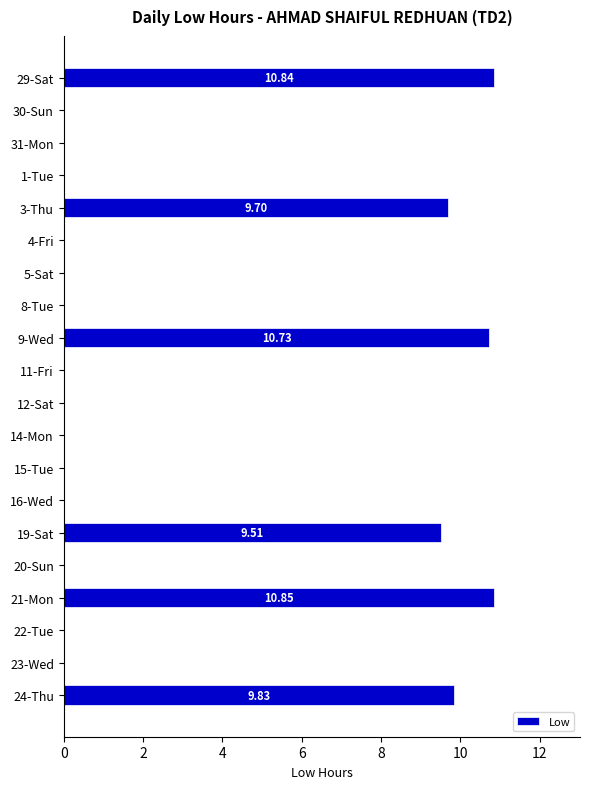

What is the sum of all values?

61.5